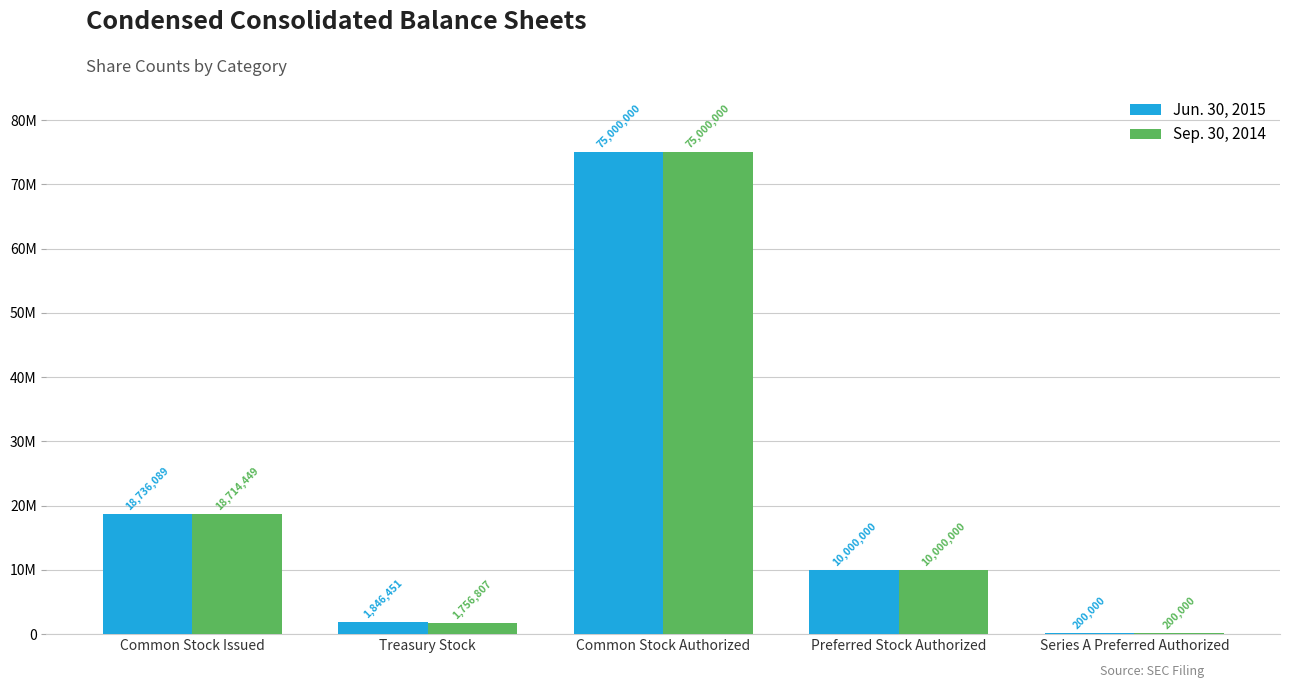

Which series changed the most between Treasury Stock and Common Stock Authorized?

Sep. 30, 2014